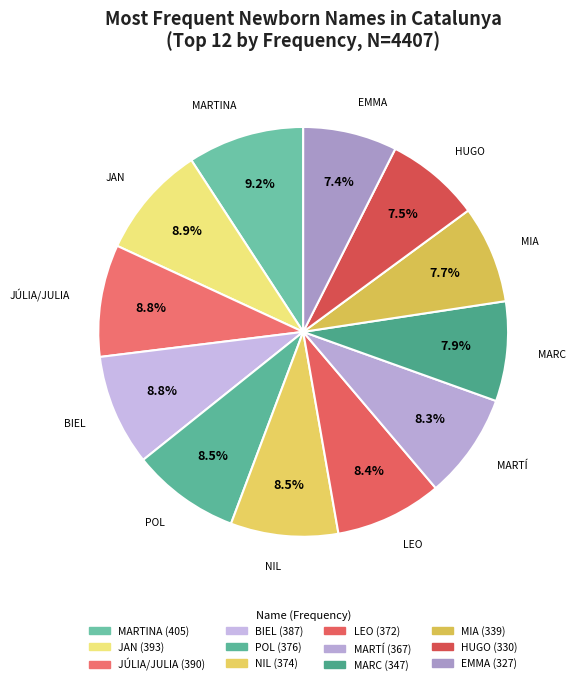

How much of the chart is everything except NIL?

91.5%